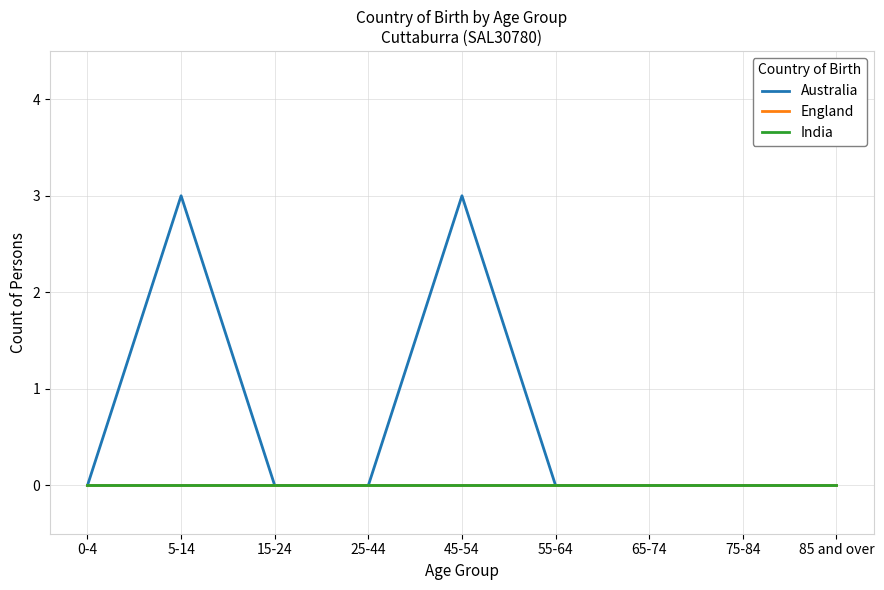

How many Australia values are between 0 and 1?

7